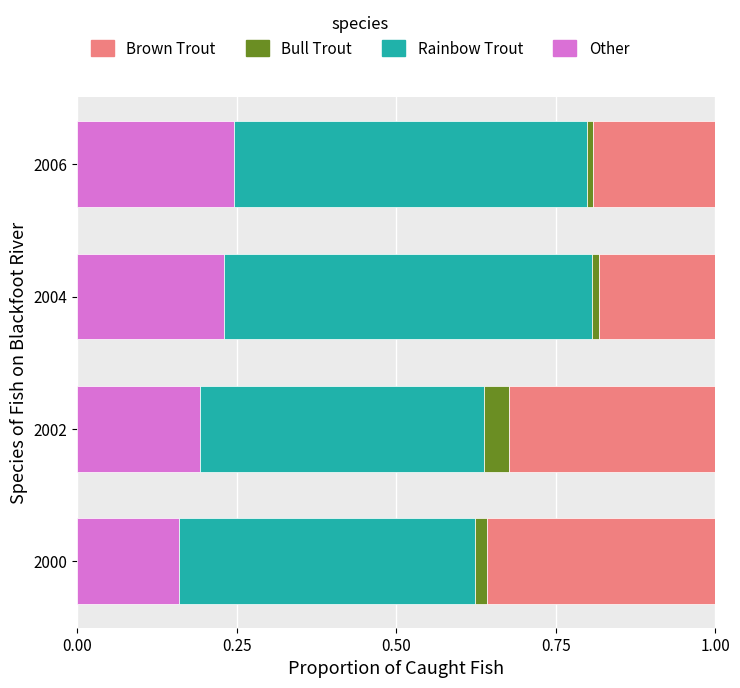

The value of Other at 2006 is 0.1. True or false?

False